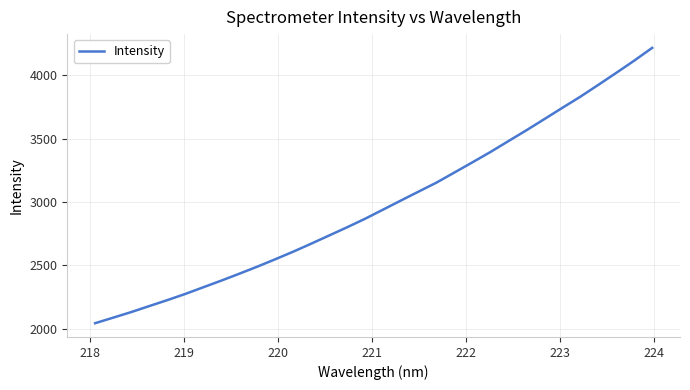

What is the greatest value displayed?

4214.7